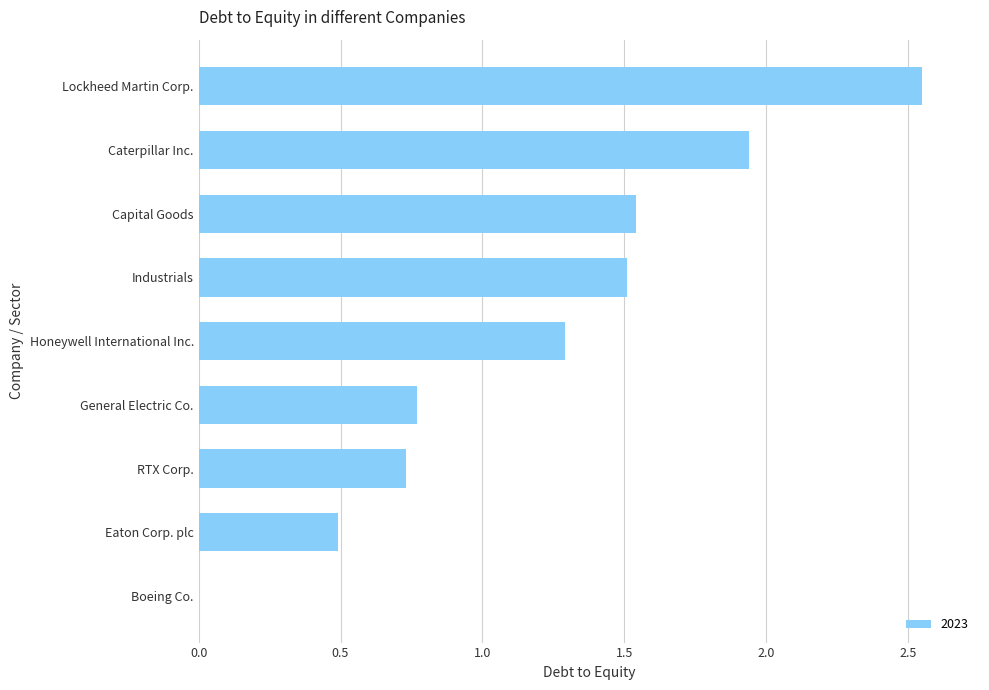

What is the sum of the values at General Electric Co. and Caterpillar Inc.?

2.7